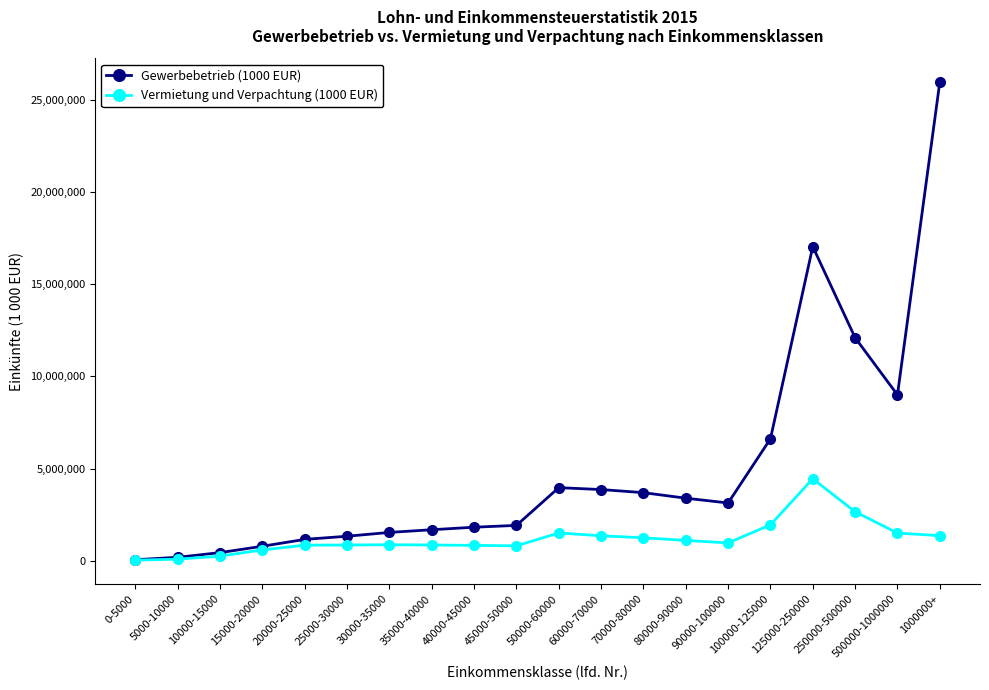

Rank the series by their average value, from lowest to highest.

Vermietung und Verpachtung (1000 EUR), Gewerbebetrieb (1000 EUR)